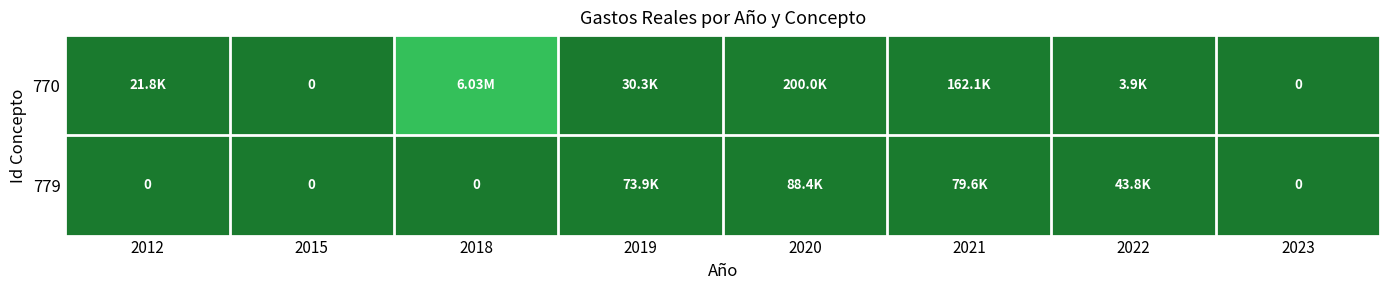

List the series in order of their overall mean, highest first.

770, 779